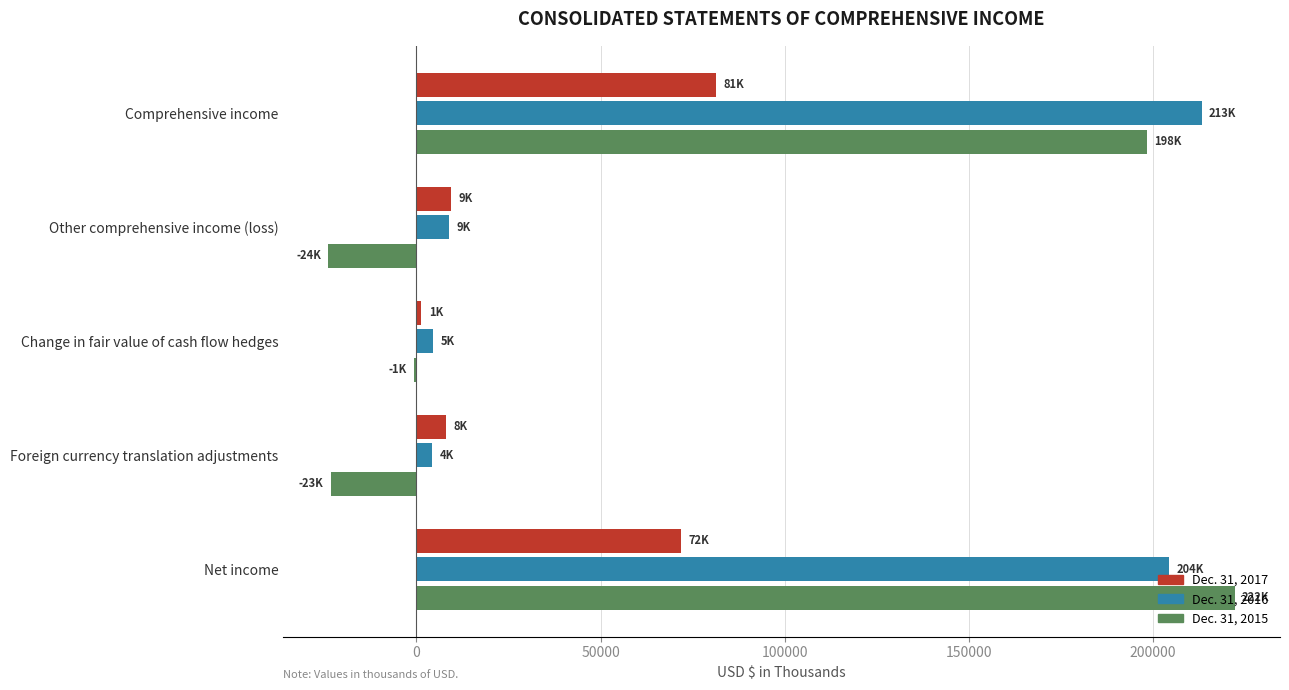

How many categories are shown in the chart?

5